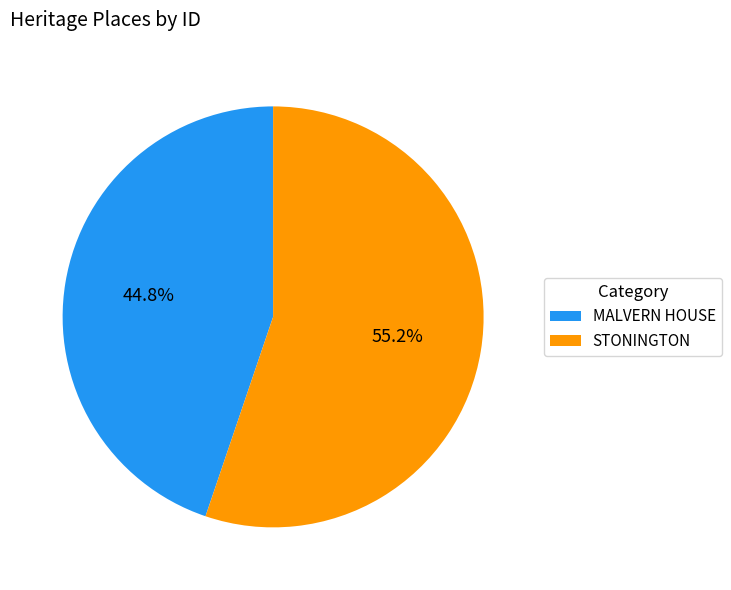

Which has a higher value, STONINGTON or MALVERN HOUSE?

STONINGTON